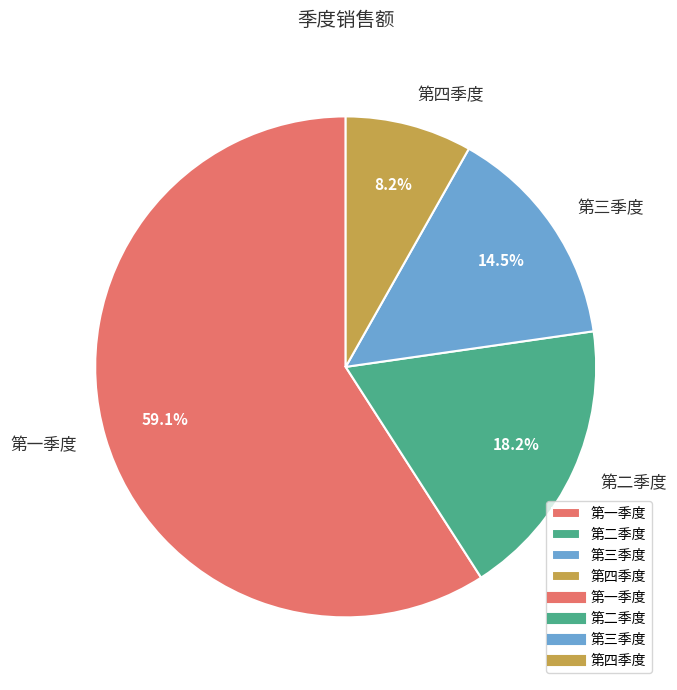

Approximately how many times larger is the value at 第四季度 compared to 第三季度?

0.6